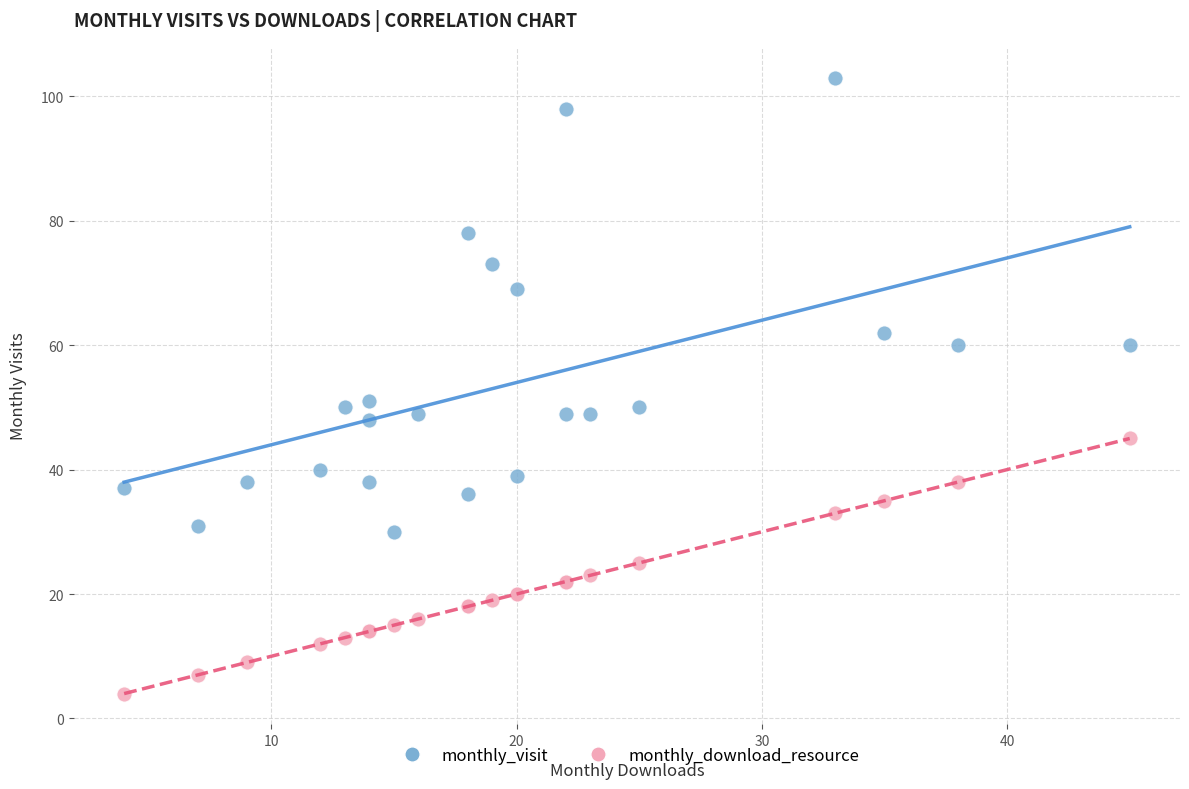

Which series has the widest spread of Y values?

monthly_visit